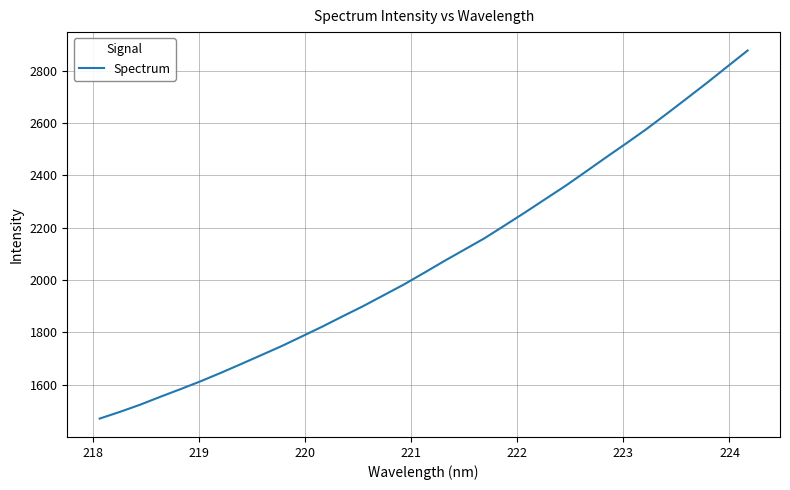

What is the greatest value displayed?

2876.6